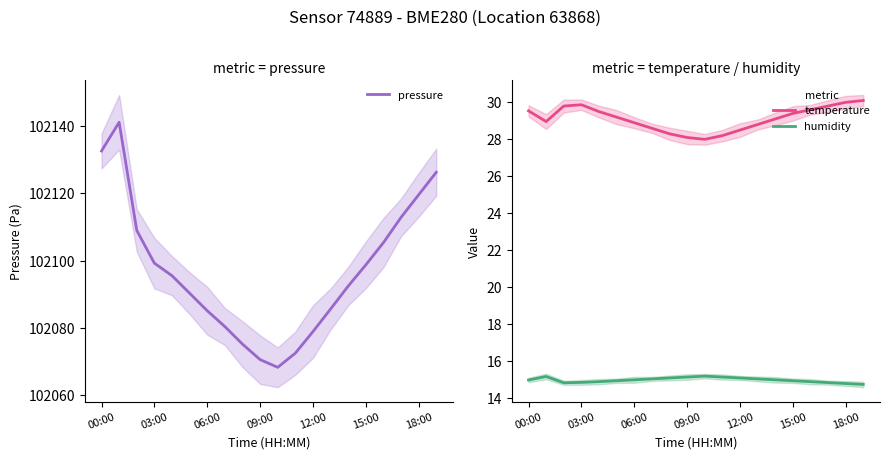

Where does the temperature series first go above 29?

00:00